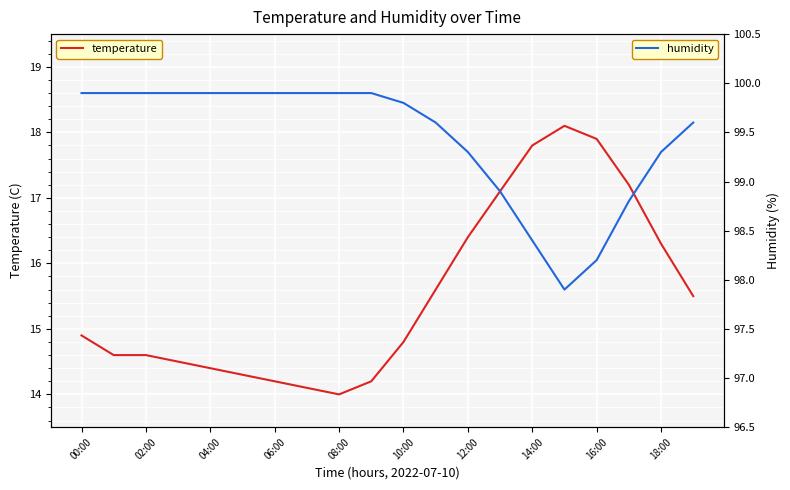

Which category has the highest value across all series?

00:00